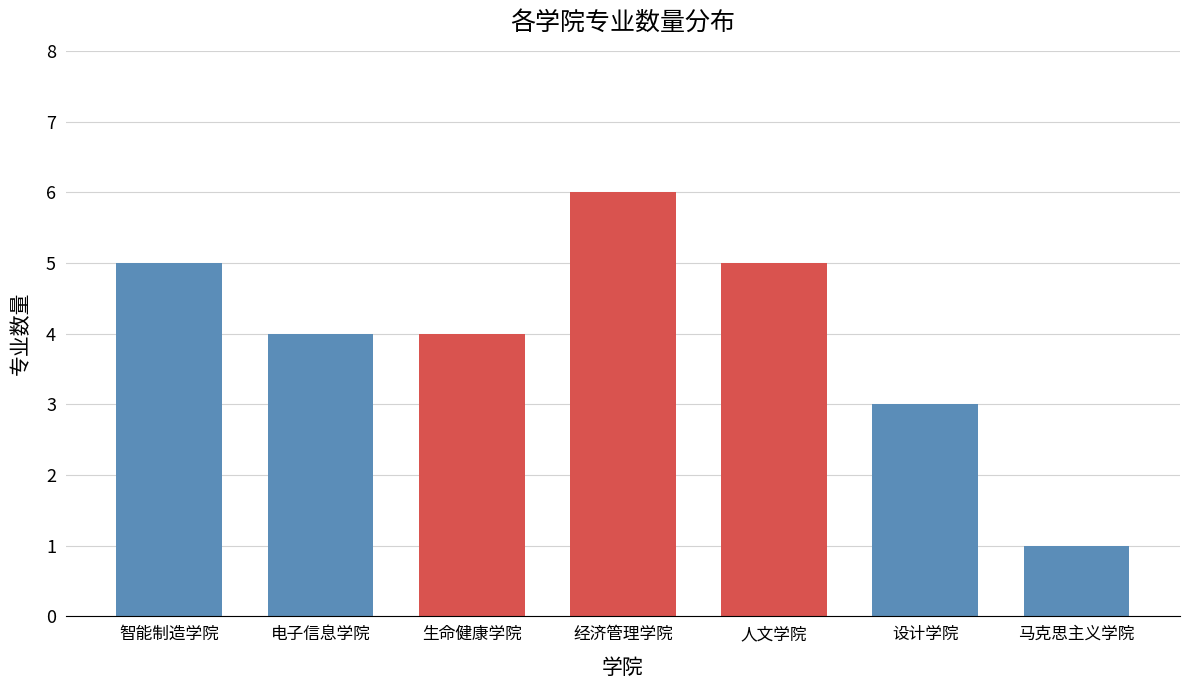

Reading left to right, transcribe all the data shown in this chart.

智能制造学院=5	电子信息学院=4	生命健康学院=4	经济管理学院=6	人文学院=5	设计学院=3	马克思主义学院=1